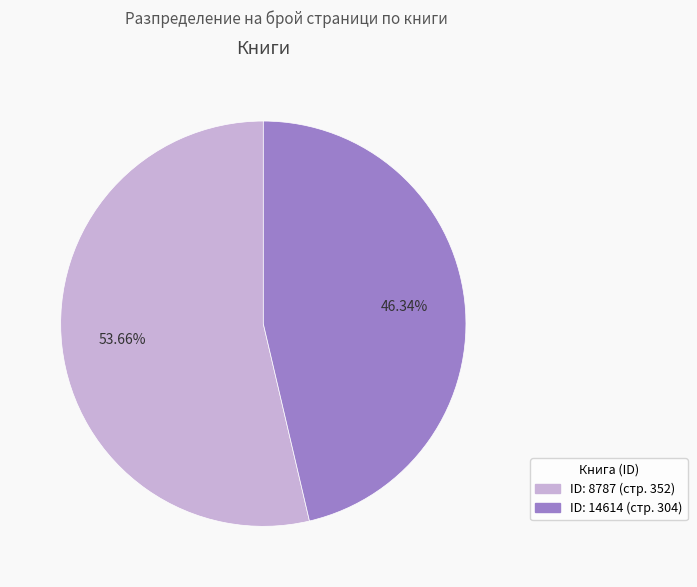

How many segments does this pie chart have?

2